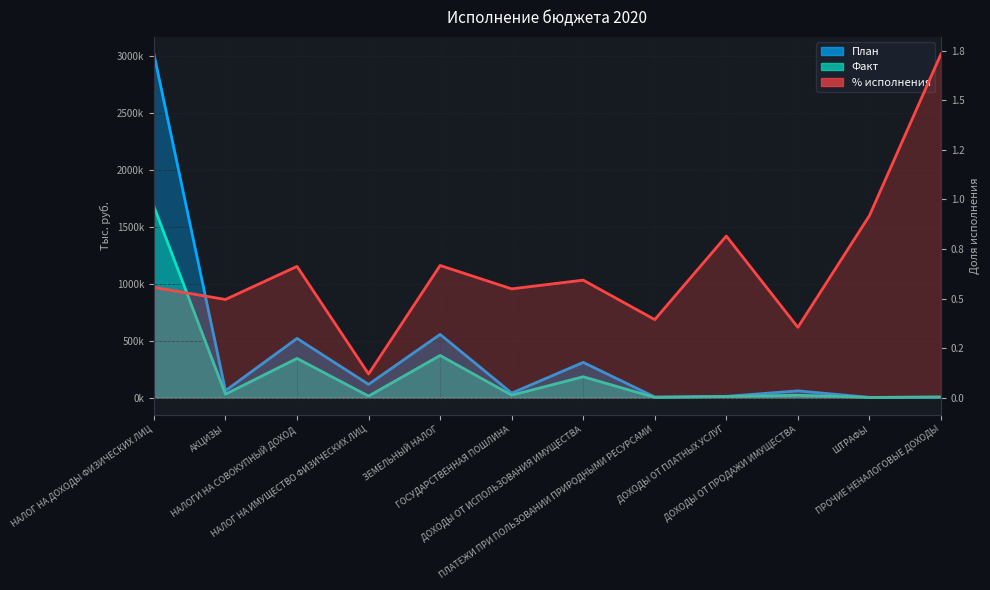

How many series are shown in this chart?

3